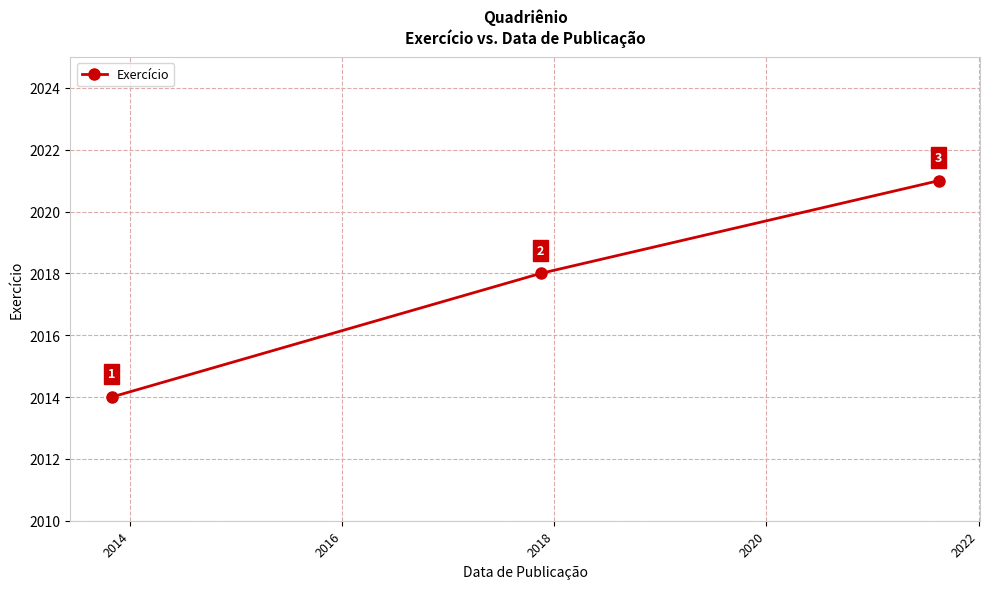

Count the values in the range 2014 to 2021.

3